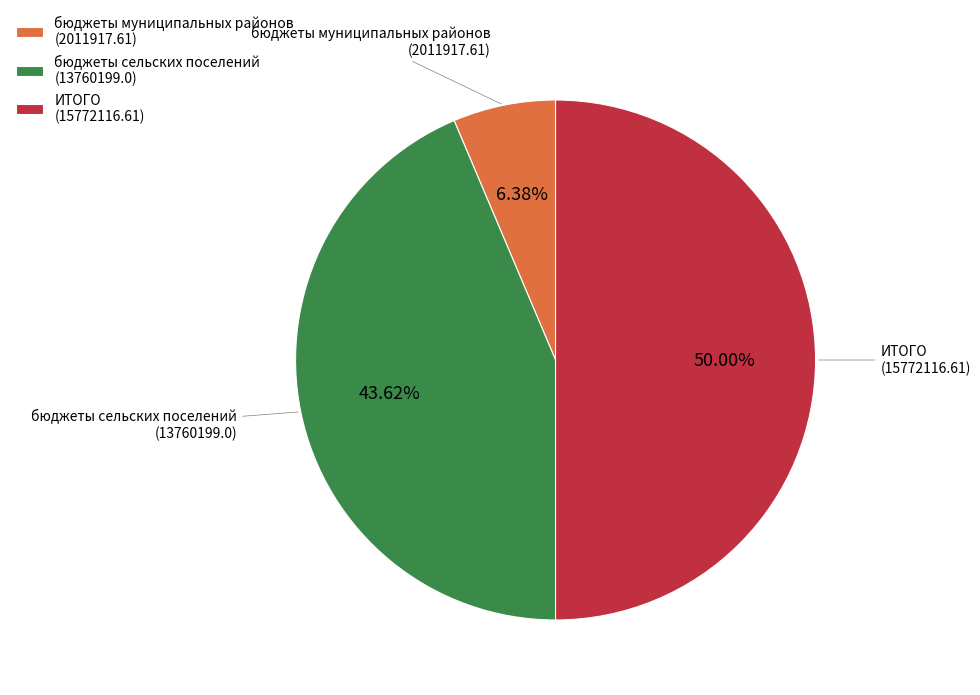

Approximately how many times larger is the value at ИТОГО (15772116.61) compared to бюджеты сельских поселений (13760199.0)?

1.1